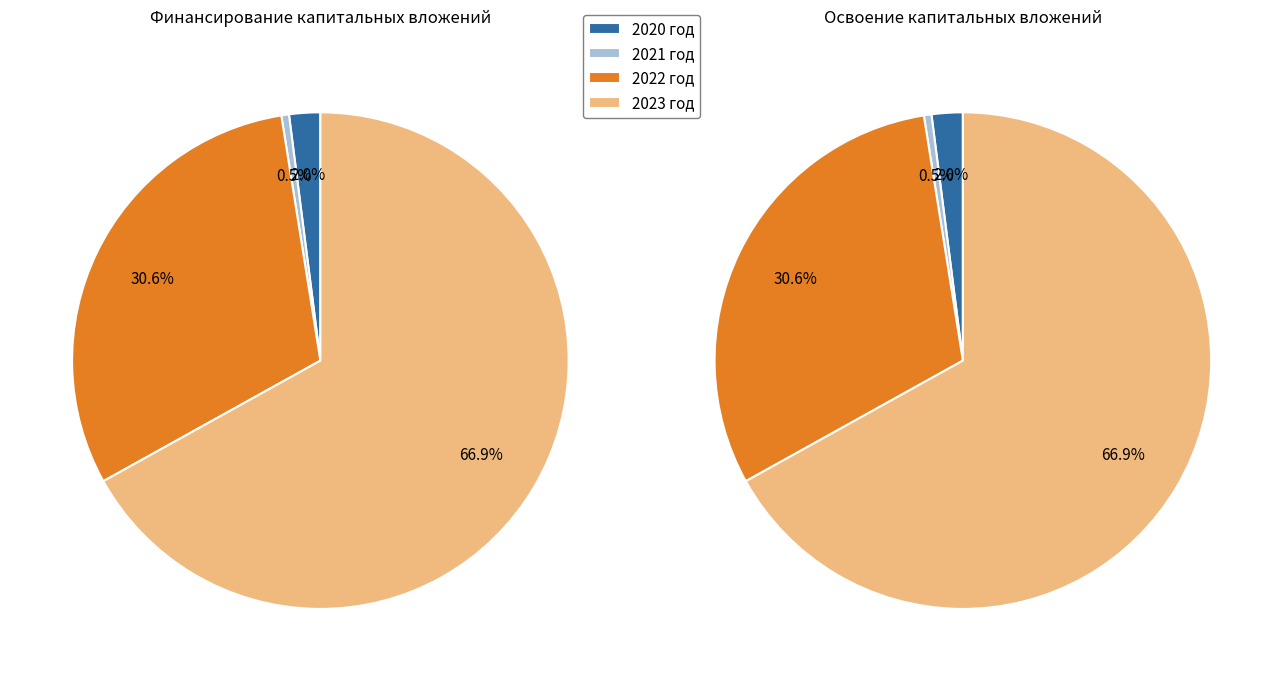

To the nearest percent, what percentage of the pie is 2023 год?

67%